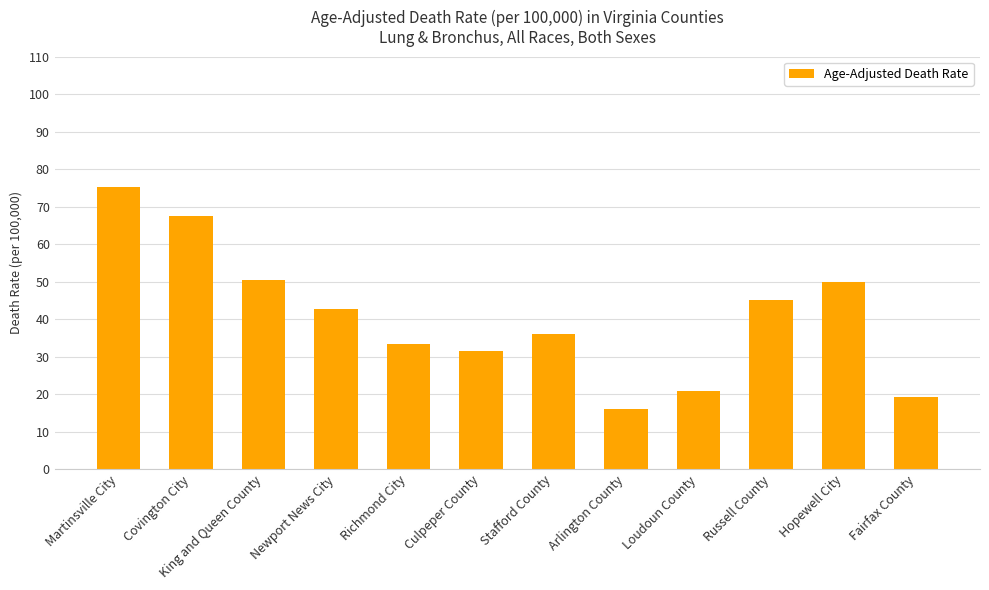

What is the difference between the maximum and minimum values?

59.2